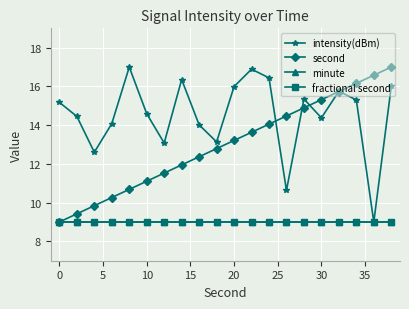

What is the average value of the intensity(dBm) series?

14.5